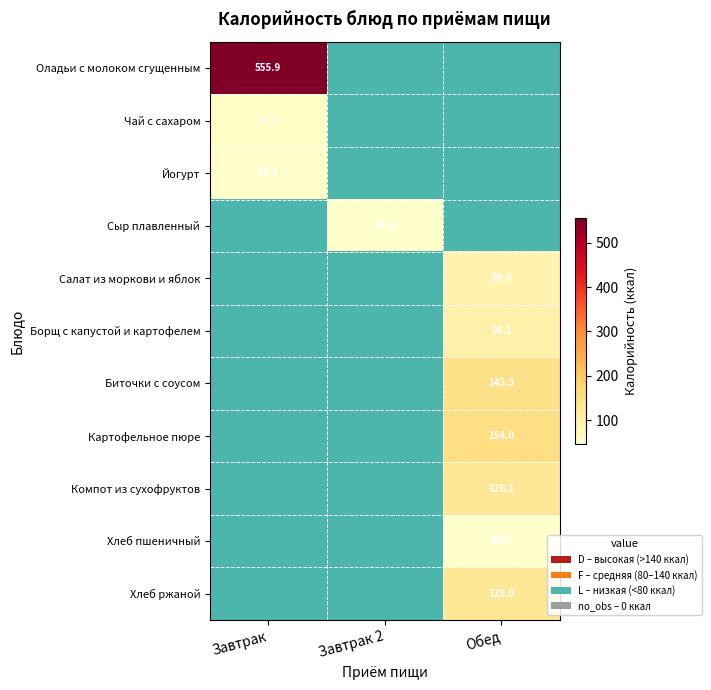

True or false: Оладьи с молоком сгущенным has a value of 555.9 at Завтрак.

True